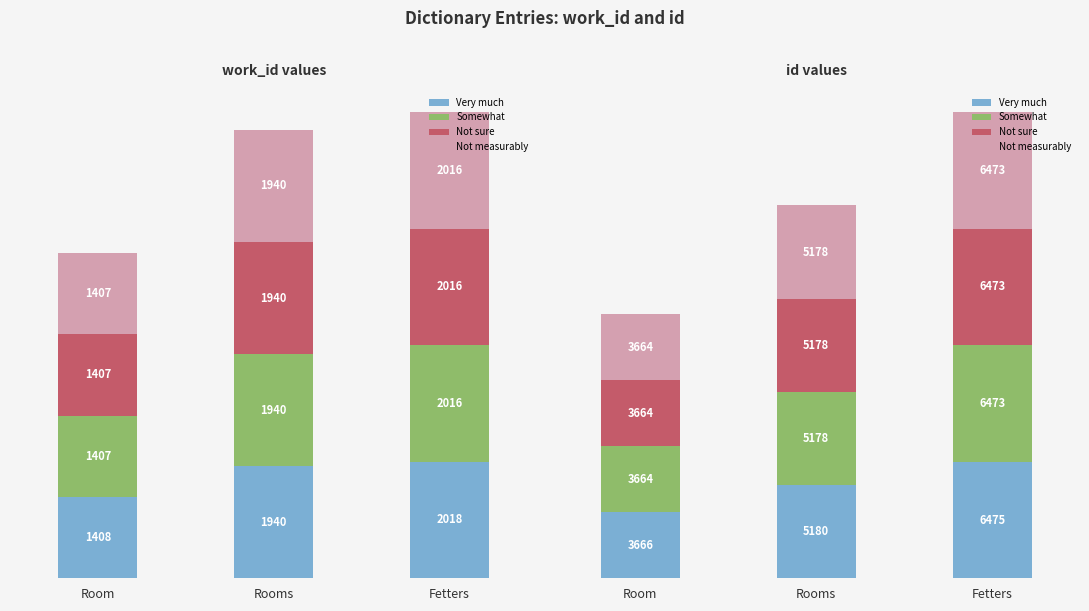

What is the approximate value of Not sure at Fetters?

6473